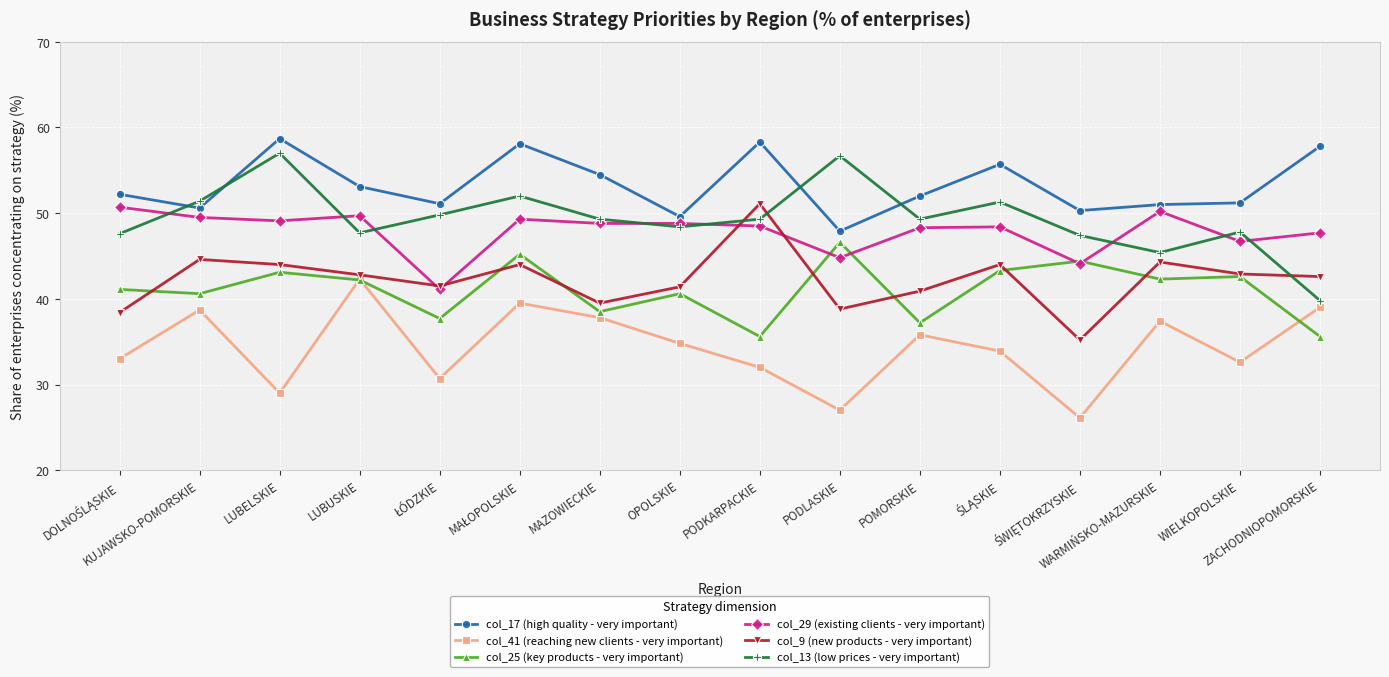

True or false: col_17 (high quality - very important) and col_29 (existing clients - very important) cross at least once.

False